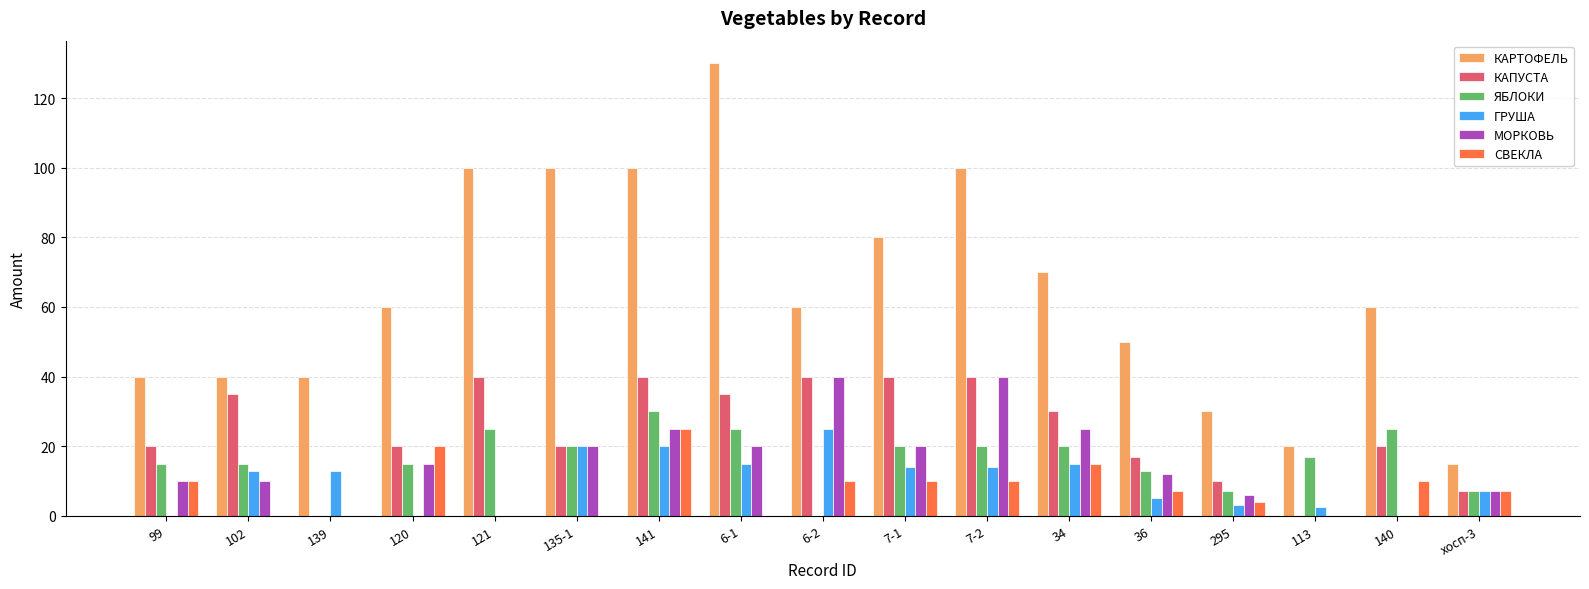

At which category is the sum across all series the highest?

141